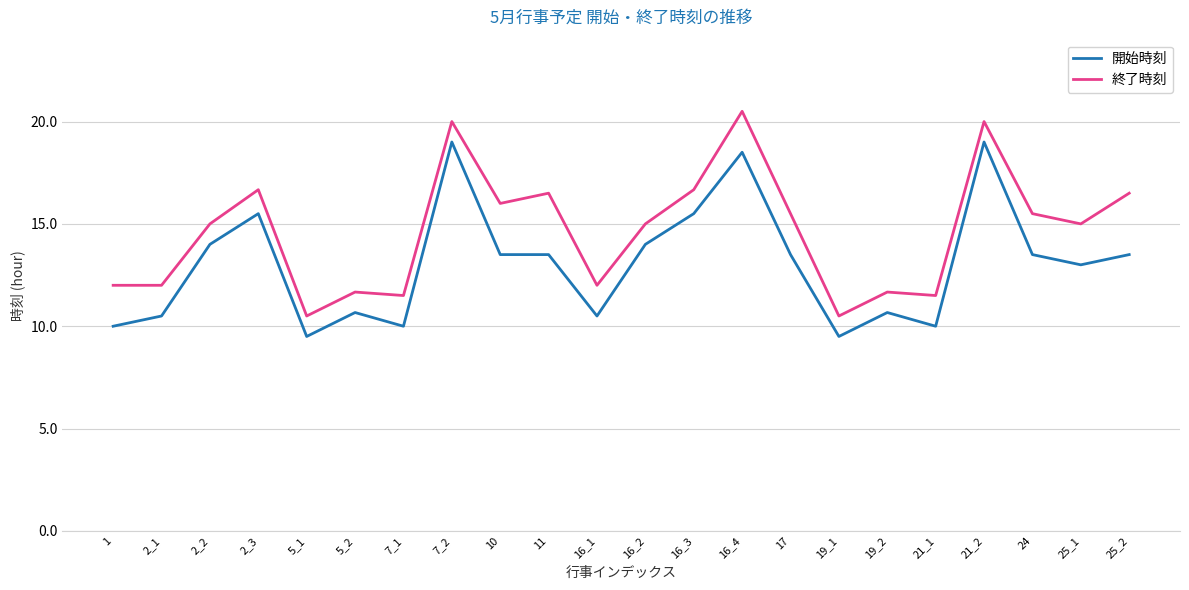

Rank the series by their maximum value, from highest to lowest.

終了時刻, 開始時刻